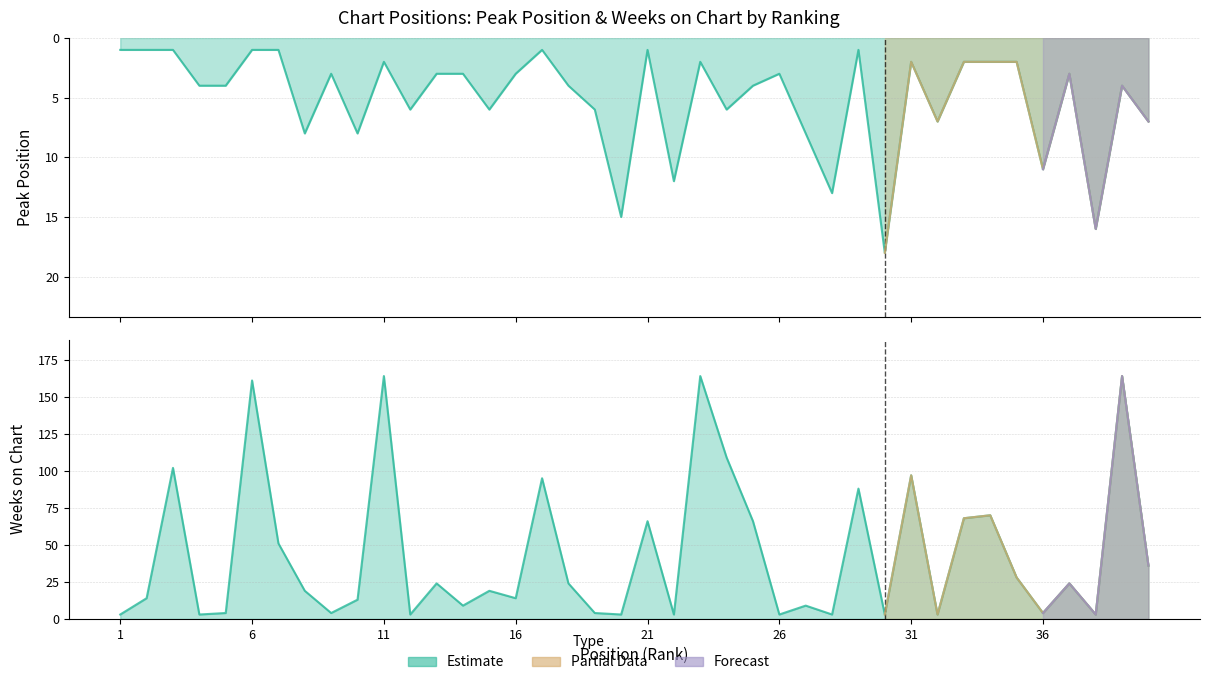

At 19, list the series in order from smallest to largest.

Weeks on Chart, Peak Position